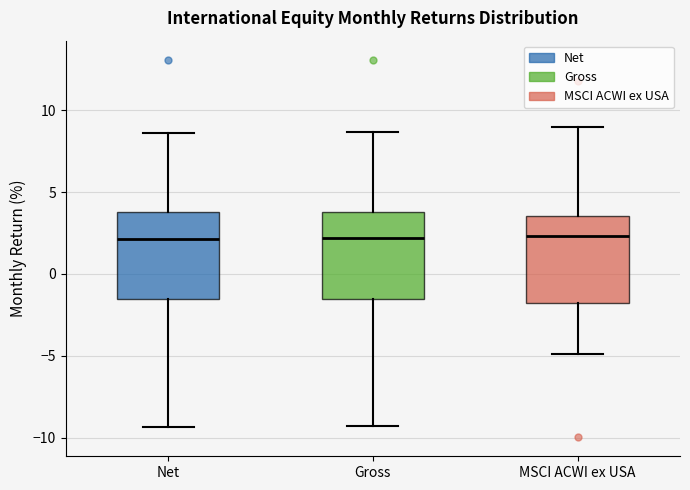

Where does the lower whisker of the box for MSCI ACWI ex USA end on the y-axis? The values are not printed on the chart, so give them approximately, as read against the axis.

-5.0